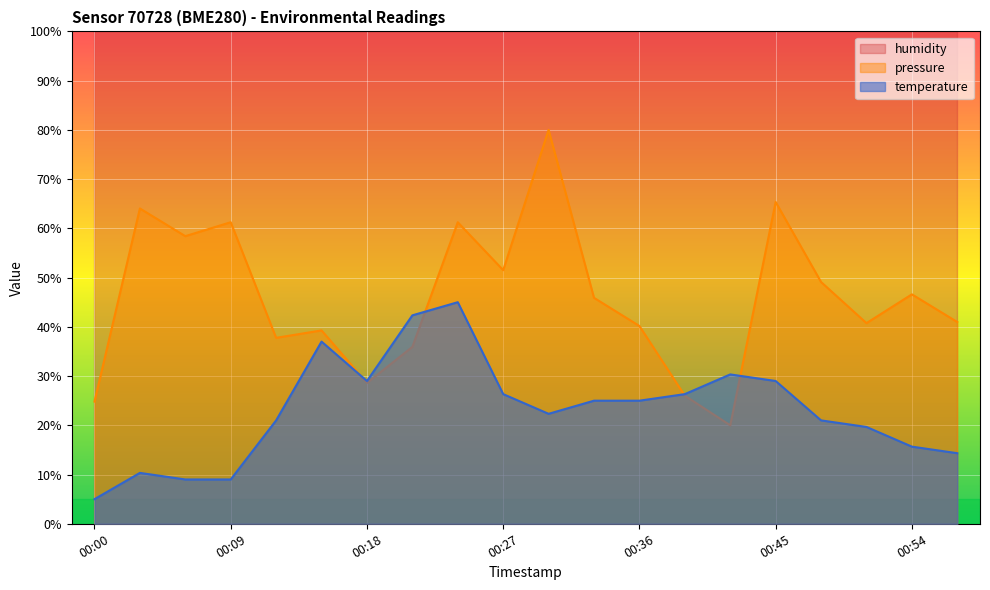

Which series has the largest total across all categories?

humidity